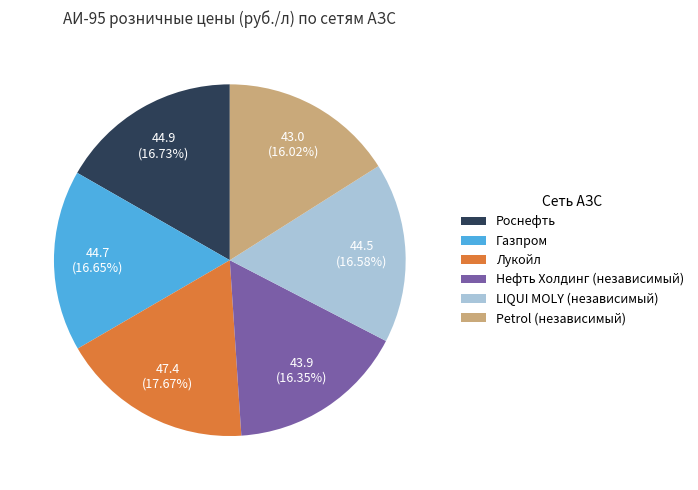

Approximately how many times larger is the value at Petrol (независимый) compared to Лукойл?

0.9